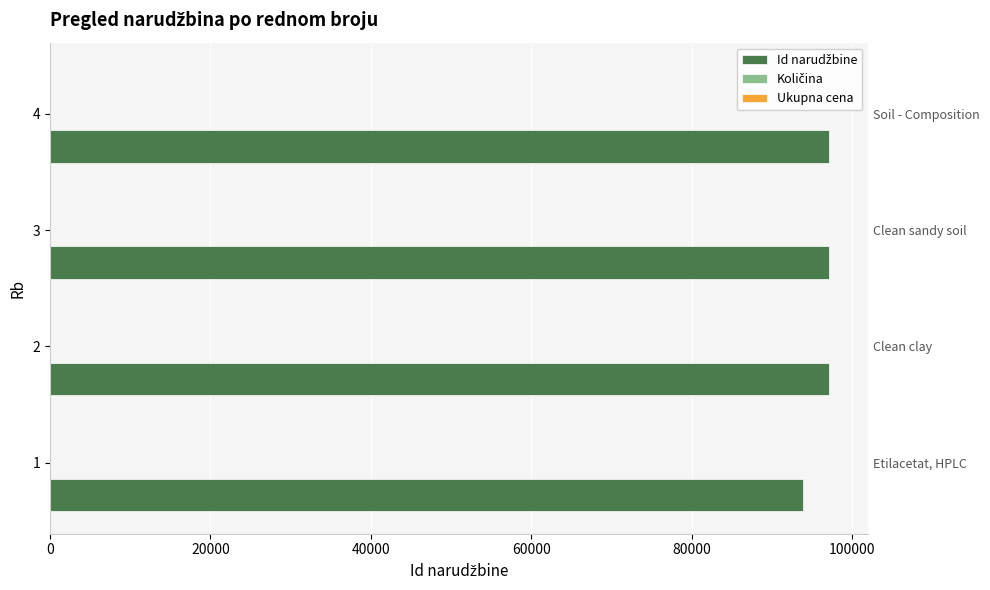

How many groups of bars are there?

4